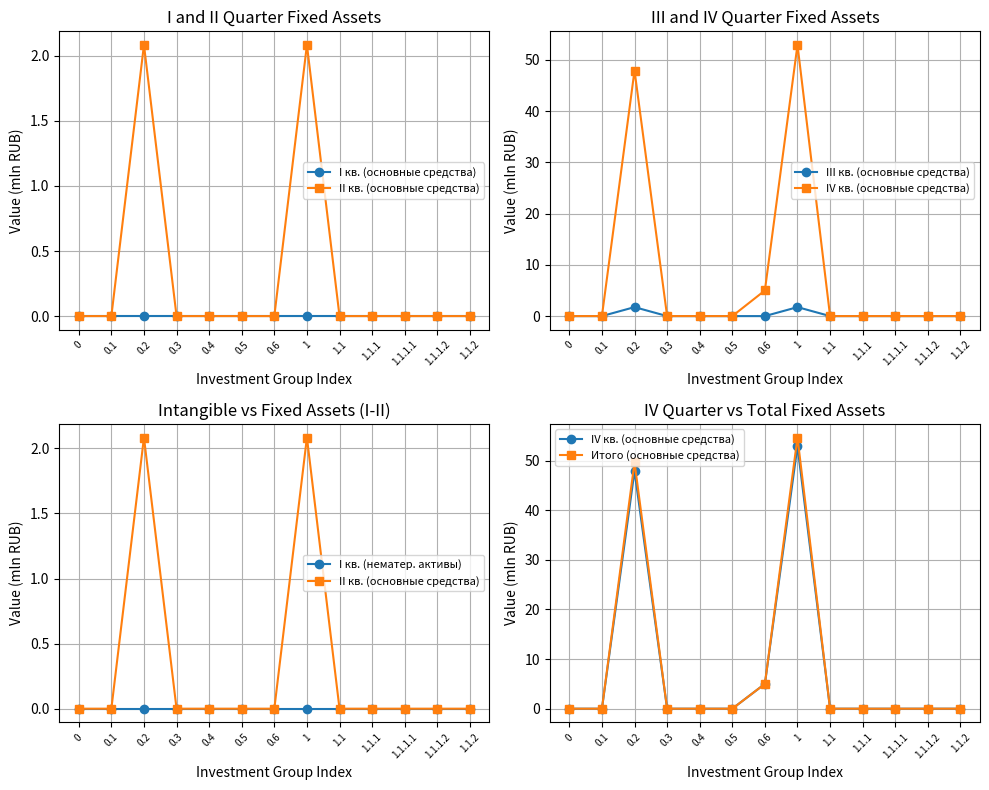

Which category has the highest value in the IV кв. (основные средства) series?

1